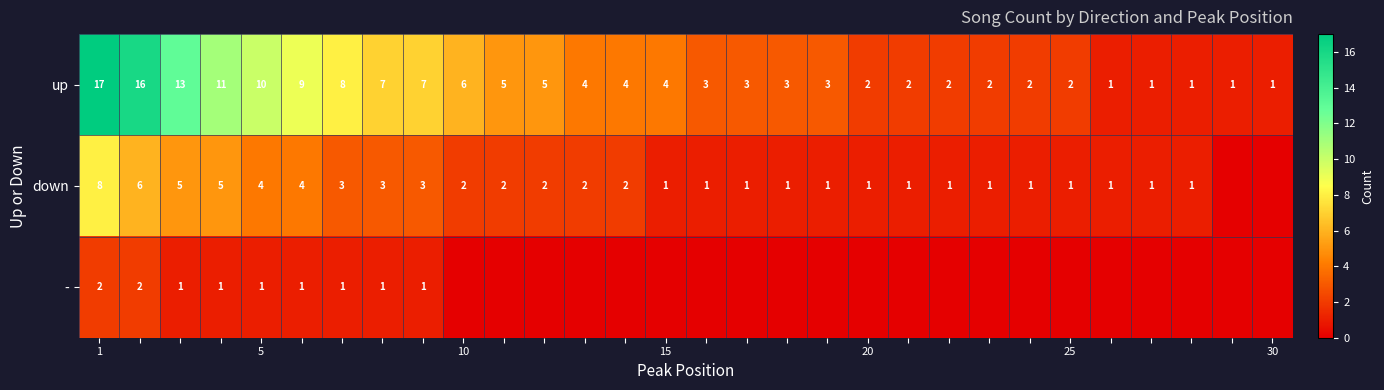

What is the difference between the maximum and second lowest values in the up series?

16